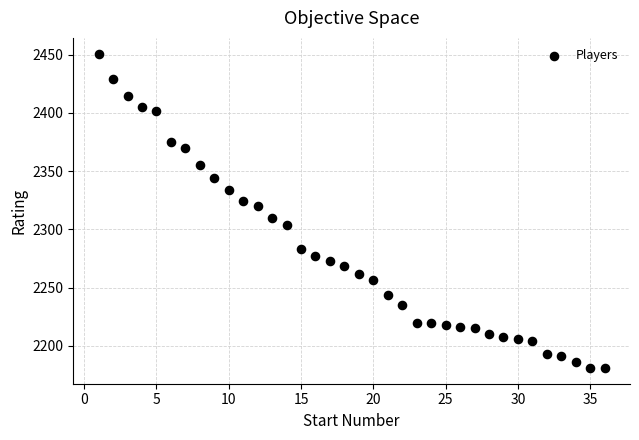

What is the range of X values (max minus min)?

35